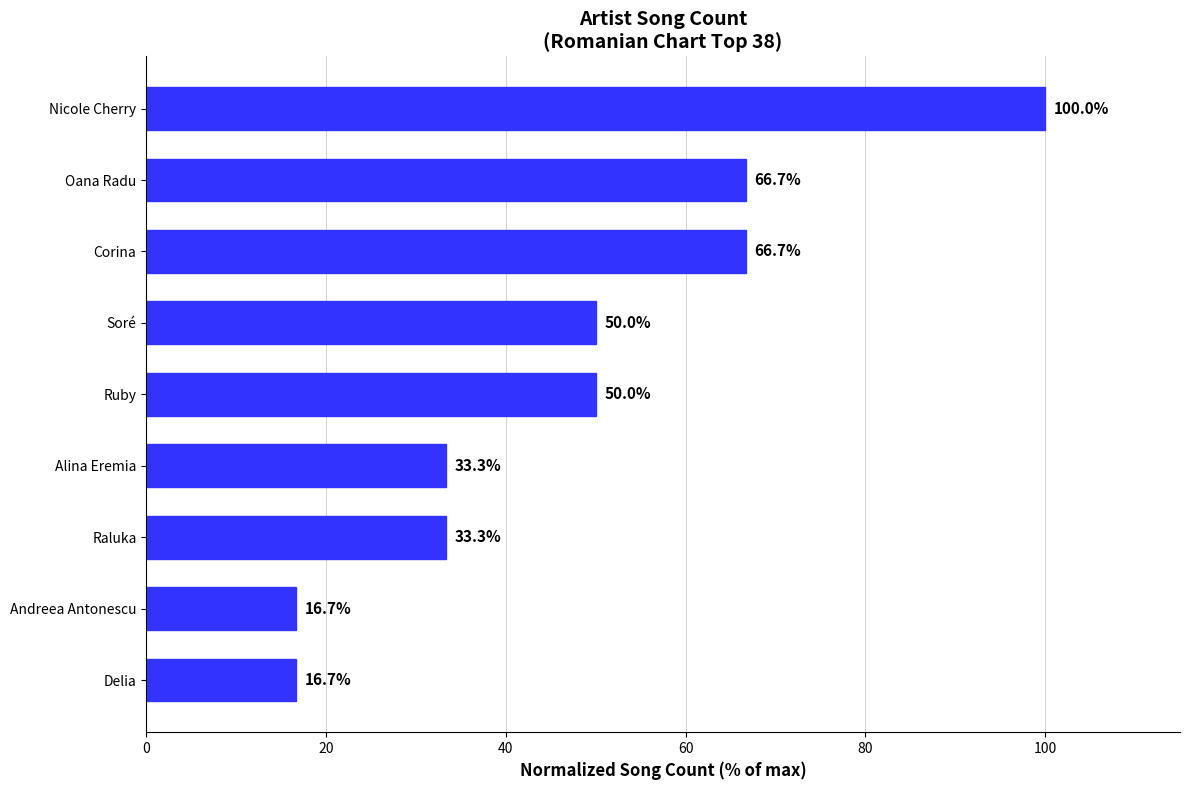

What is the average value?

48.1